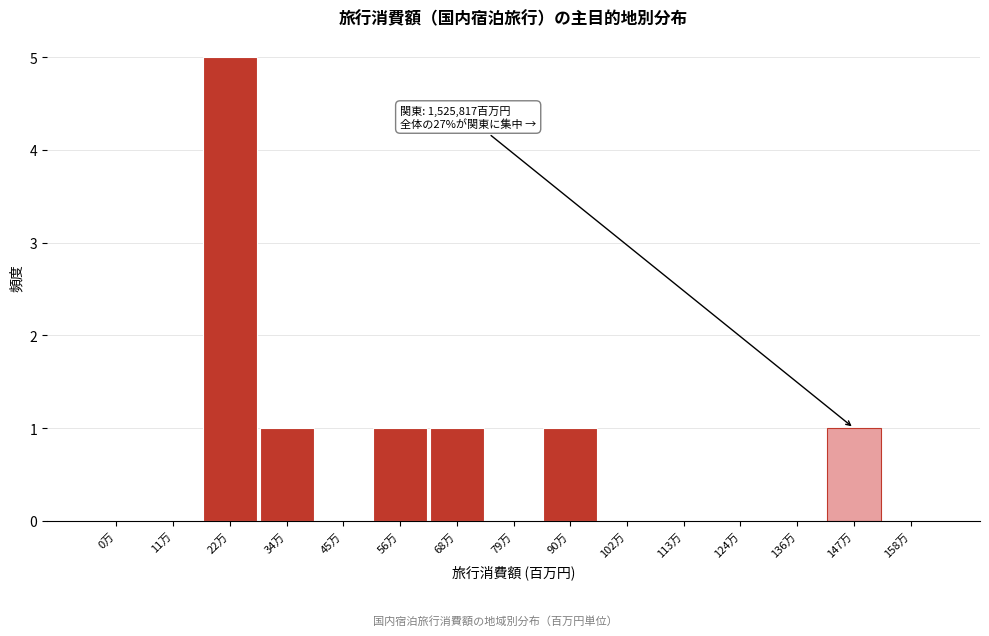

Reading left to right, transcribe all the data shown in this chart.

0万=0	11万=0	22万=5	34万=1	45万=0	56万=1	68万=1	79万=0	90万=1	102万=0	113万=0	124万=0	136万=0	147万=1	158万=0